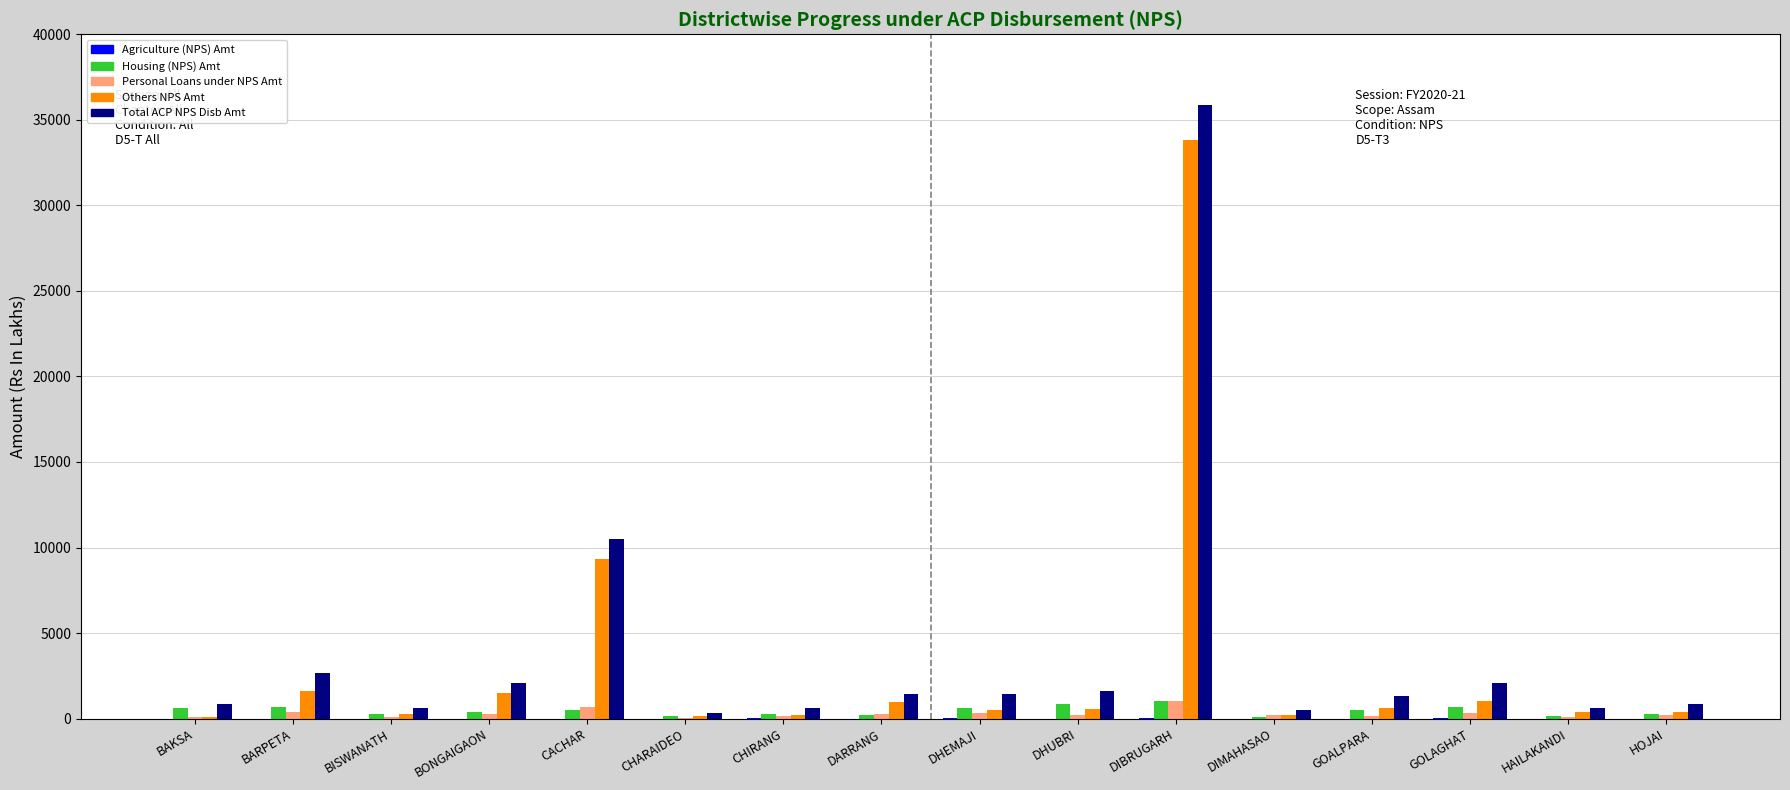

What is the greatest value displayed?

35879.9